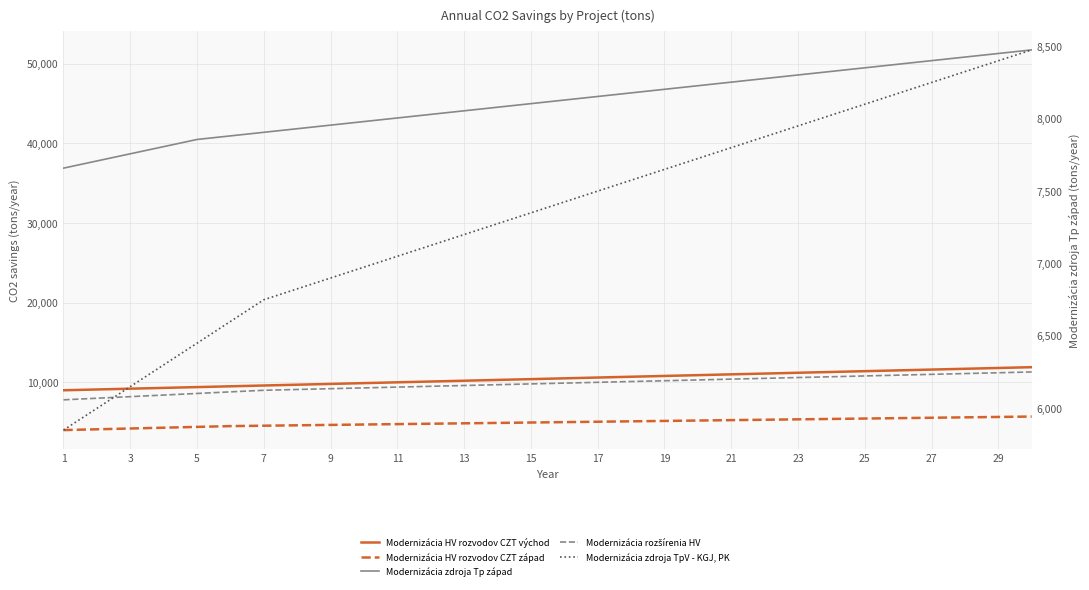

What is the average value of the Modernizácia rozšírenia HV series?

9780